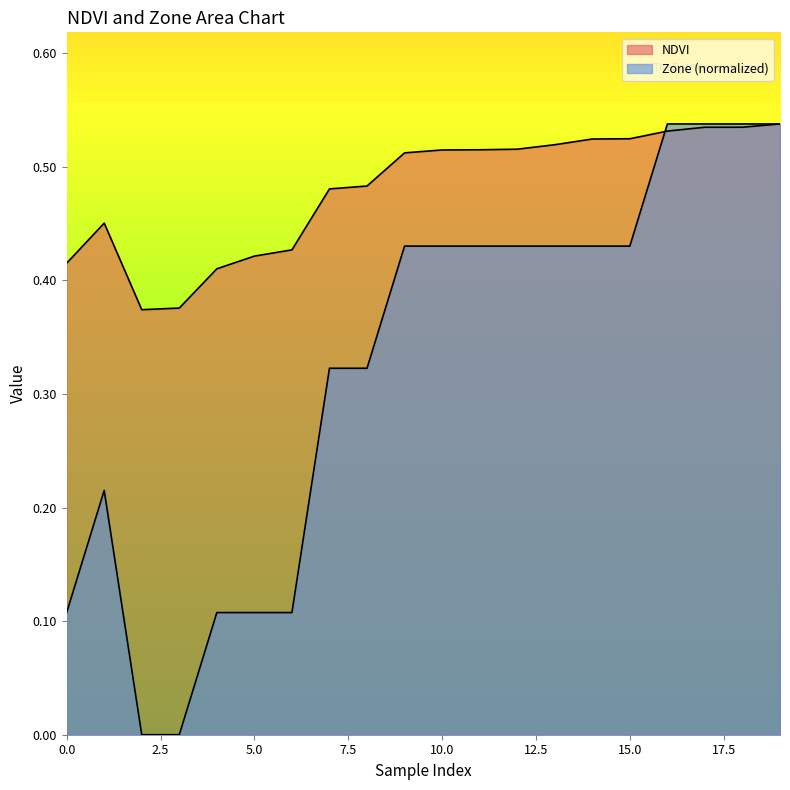

What is the approximate value of NDVI at 4?

0.4